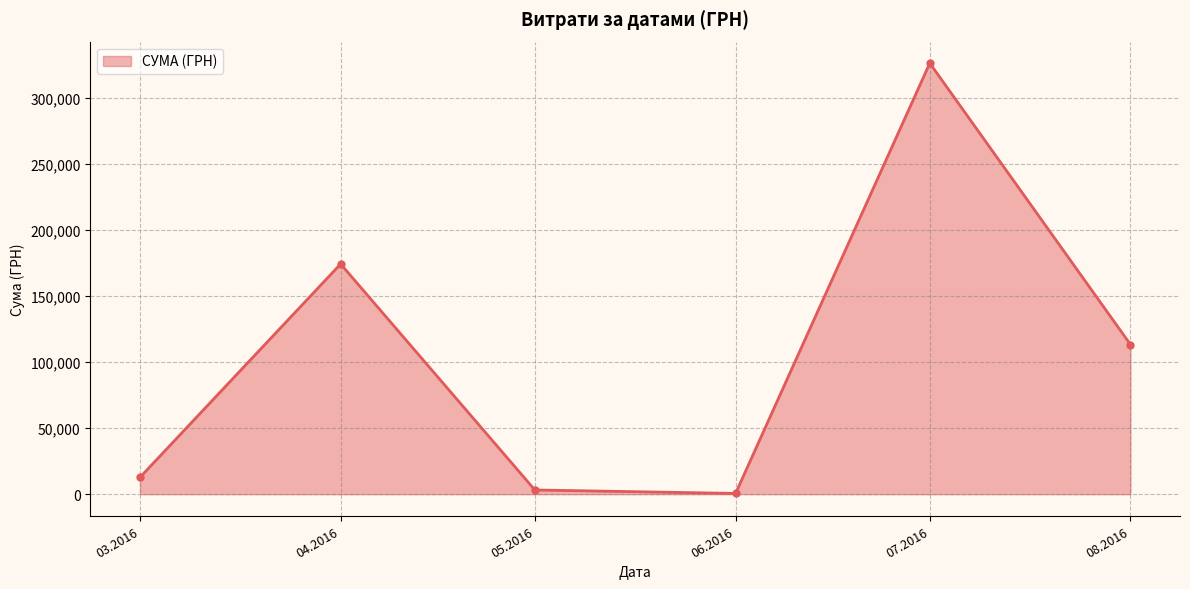

What is the average value?

105163.0